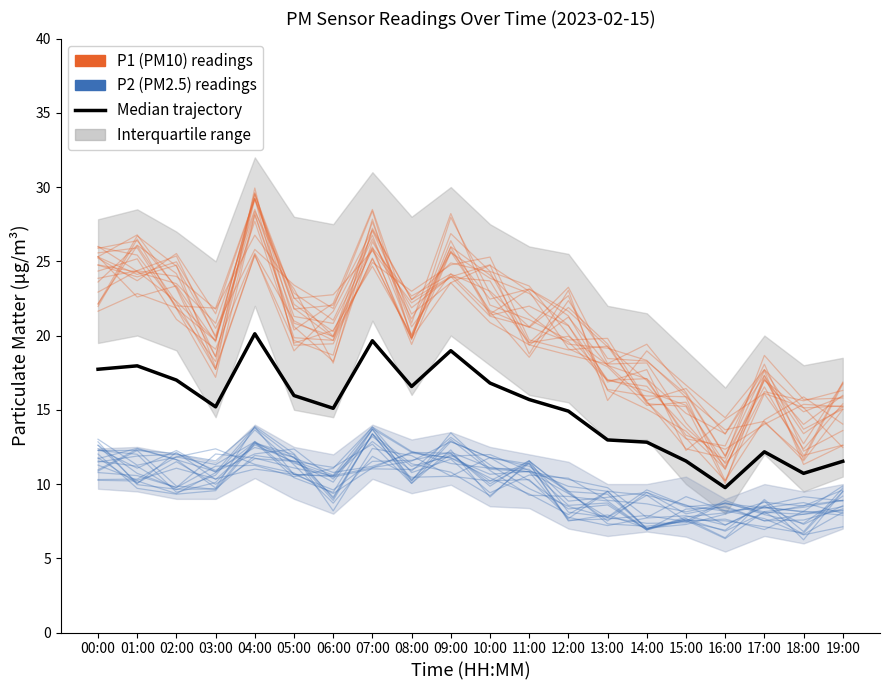

How many interior local peaks does the Median trajectory series have?

5